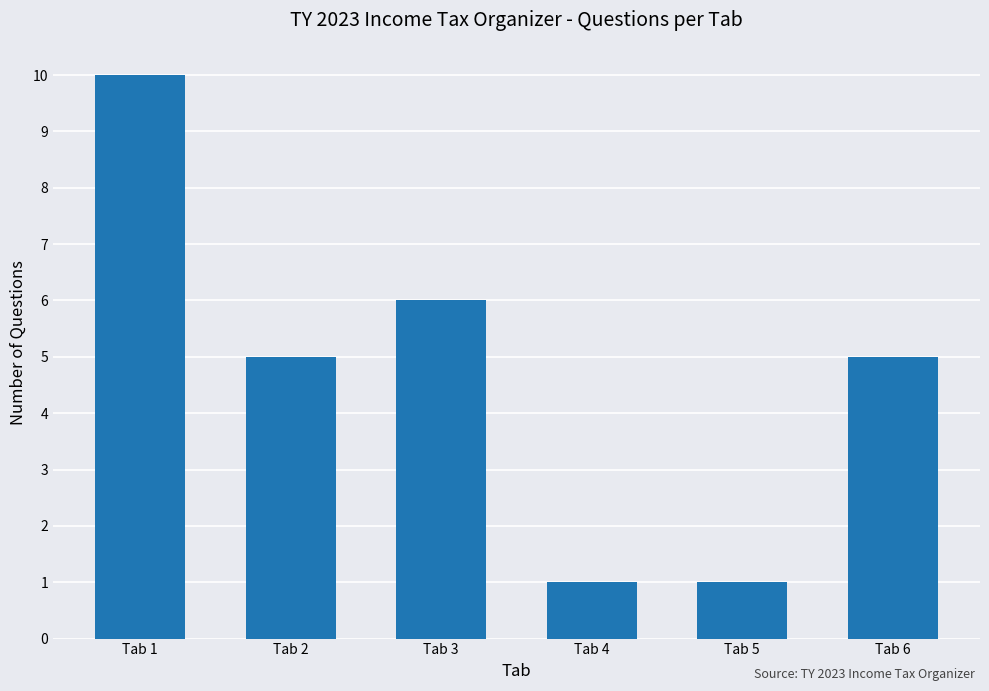

Which category has the highest value across all series?

Tab 1